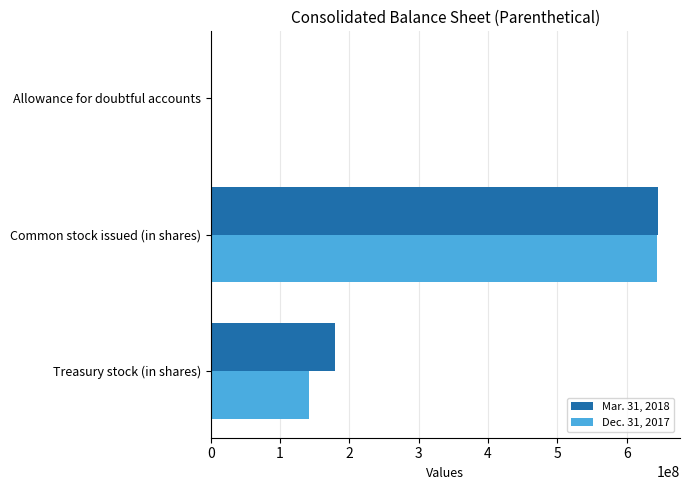

What is the maximum value shown in the chart?

644726936